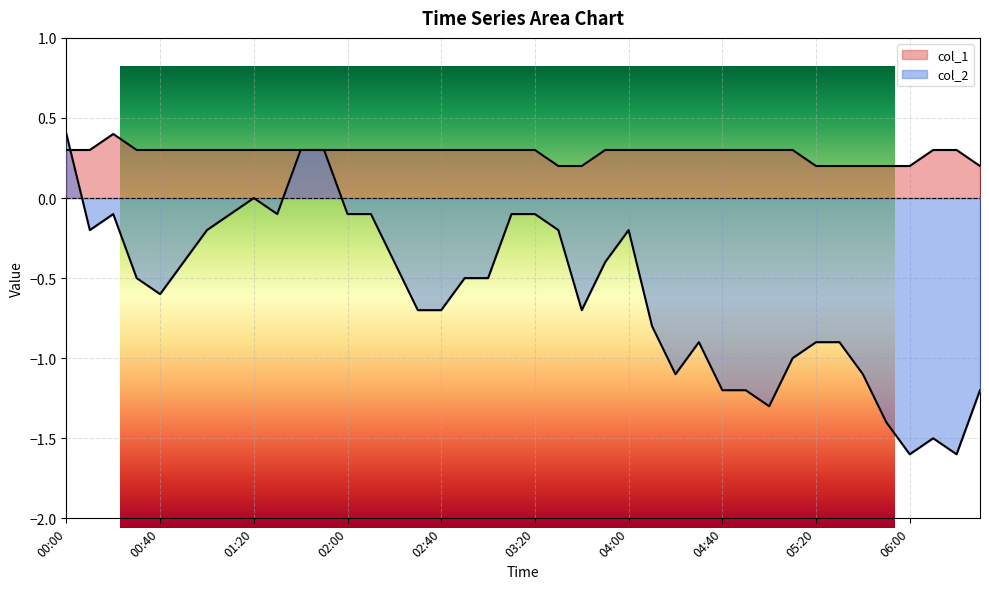

At which label is col_2 closest to 0?

01:20